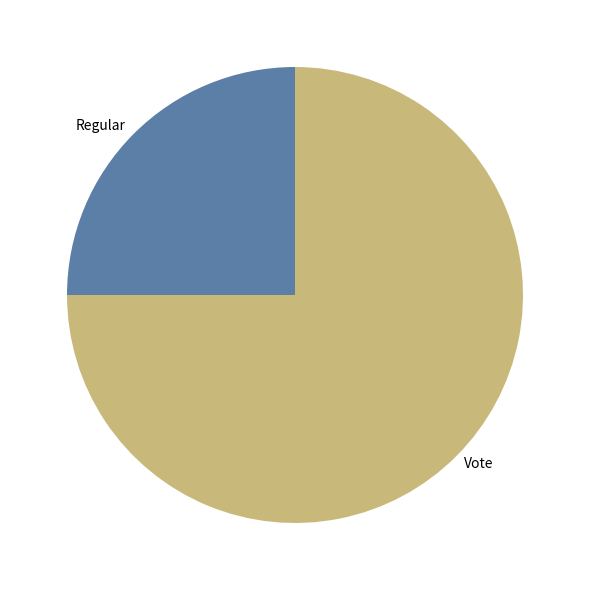

Which has a higher value, Regular or Vote?

Vote